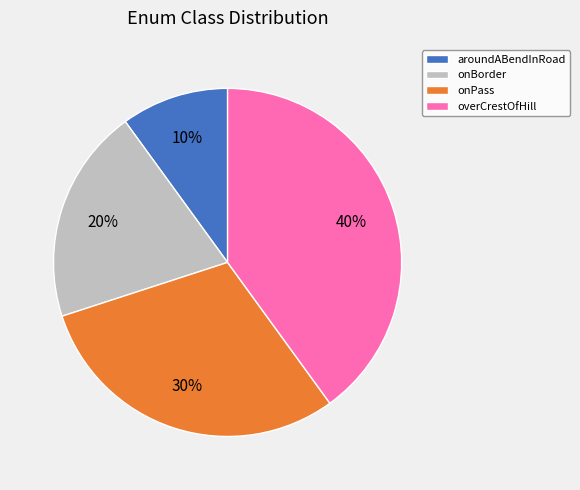

Rank the categories by value from lowest to highest.

aroundABendInRoad, onBorder, onPass, overCrestOfHill